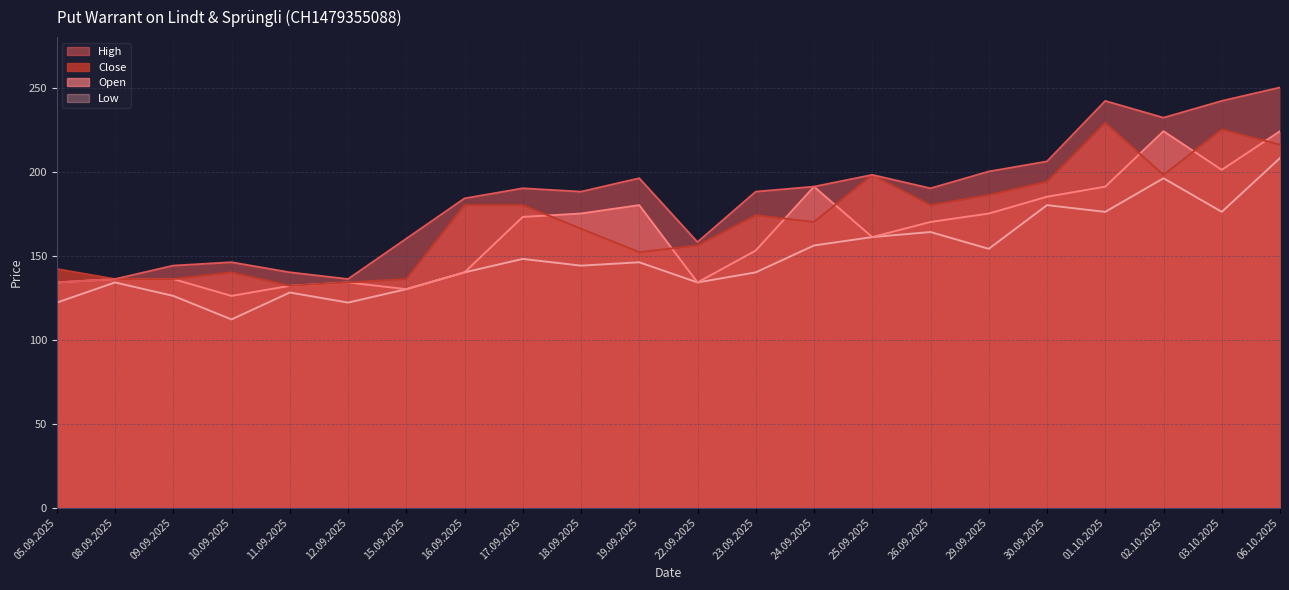

What is the average value of the Low series?

150